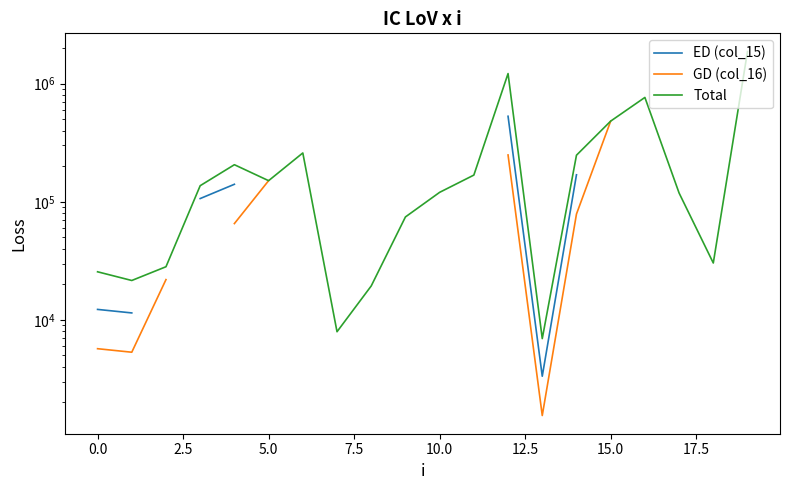

Does the chart display data point markers on the line(s)?

No